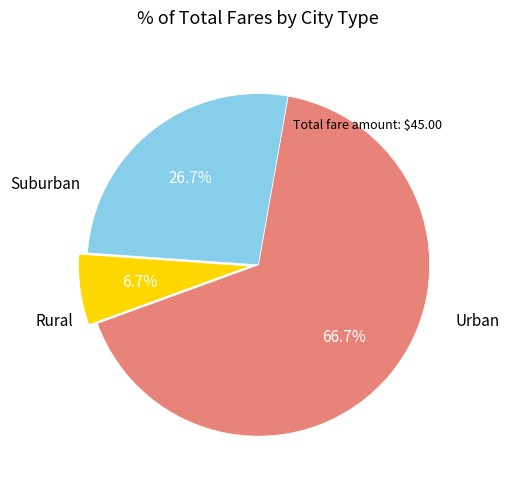

Is there any slice that represents more than half of the pie?

Yes